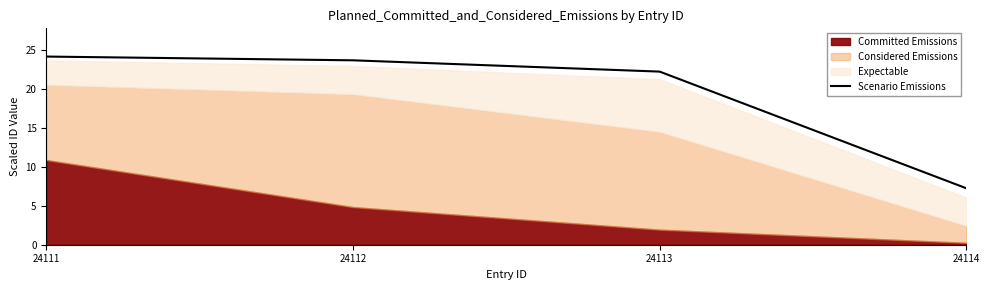

Reading left to right, what are all the values shown in this chart?

24.1	23.6	22.2	7.2